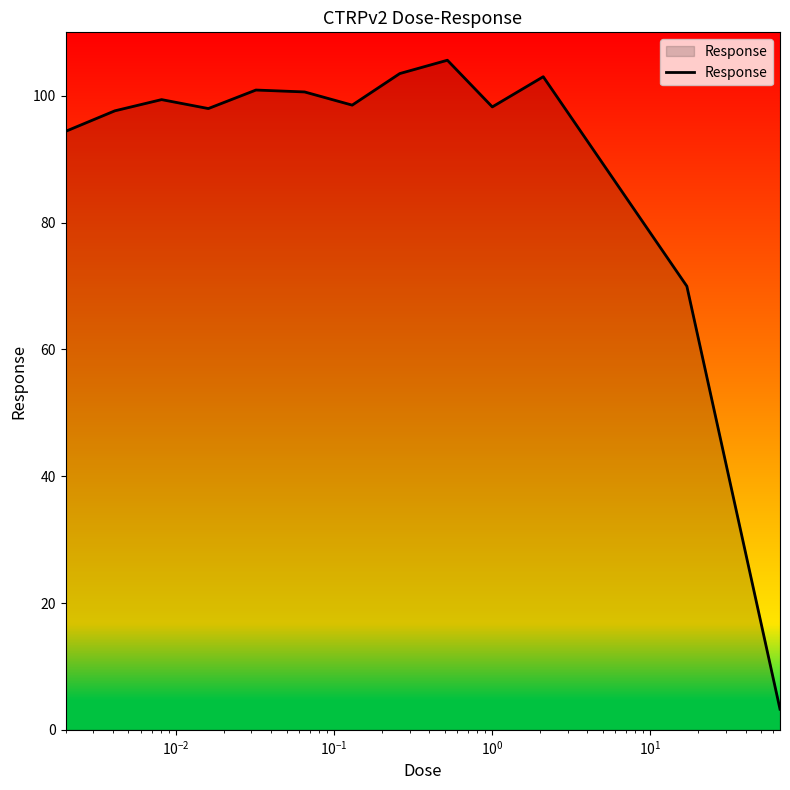

What is the maximum value shown in the chart?

105.6